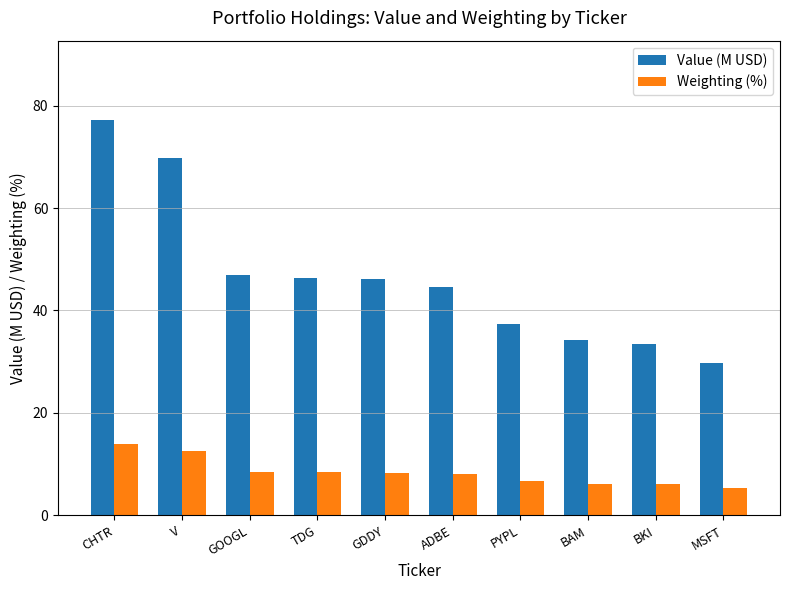

The value of Weighting (%) at ADBE is 8.1. True or false?

True